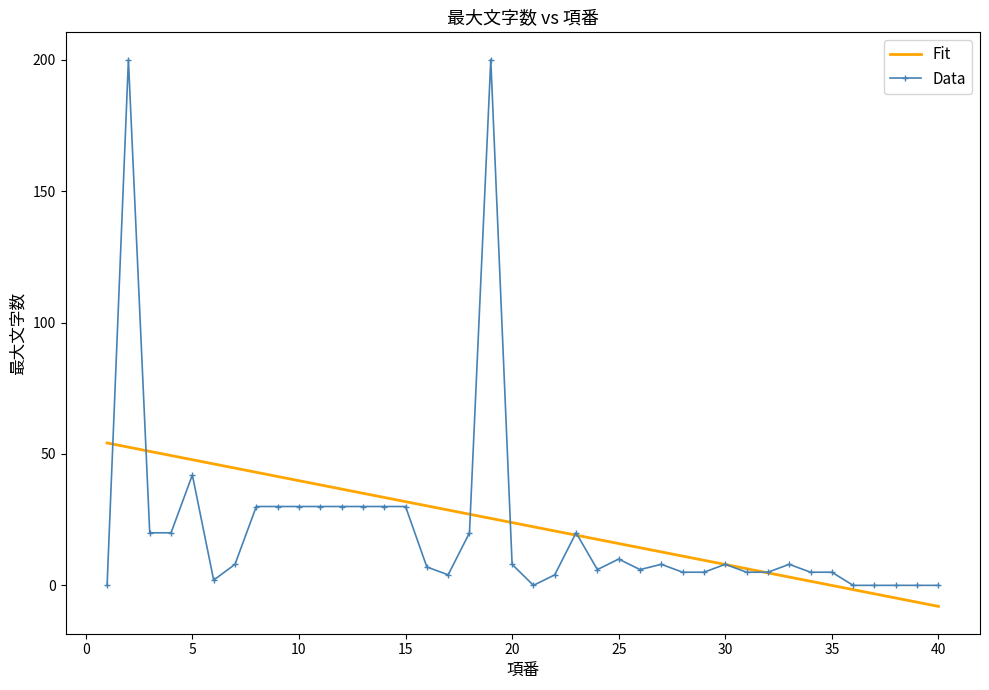

What is the greatest value displayed?

200.0